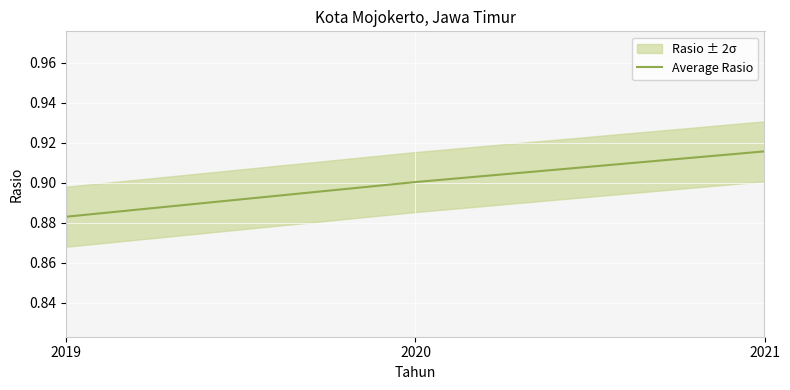

List the labels in order of value, smallest first.

2019, 2020, 2021